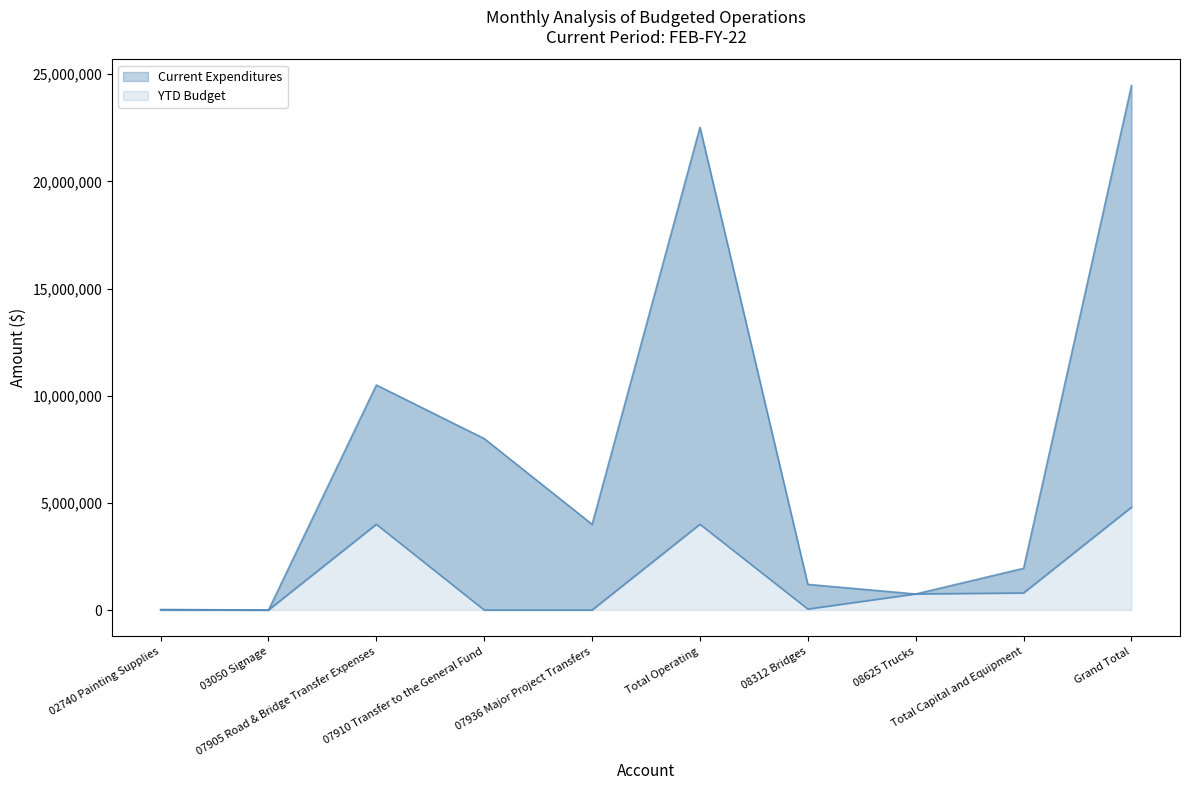

How many positive values does the Current Expenditures series have?

6